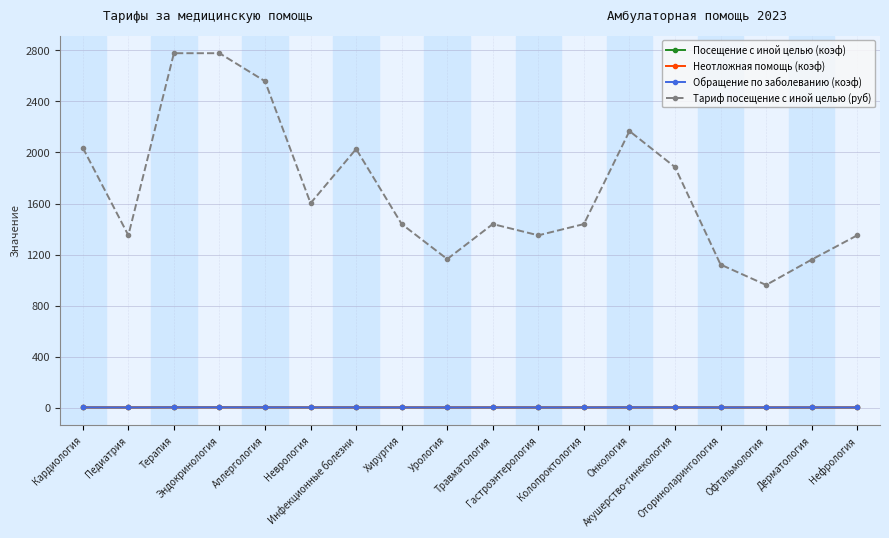

Between which two adjacent categories do Обращение по заболеванию (коэф) and Неотложная помощь (коэф) first intersect?

Кардиология and Педиатрия